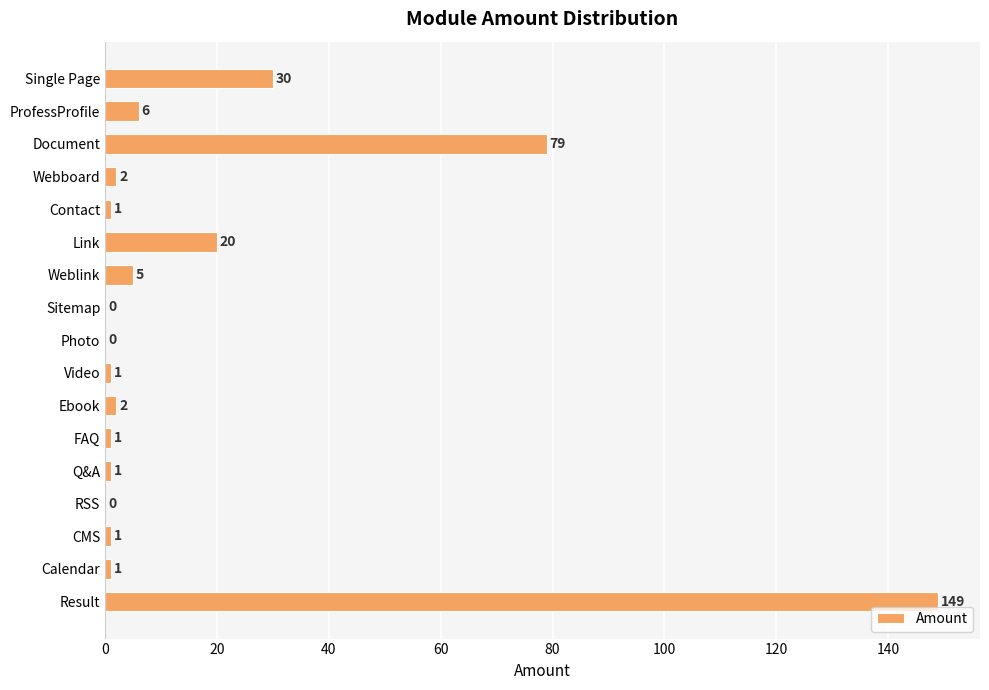

True or false: the data shows 1 at CMS.

True